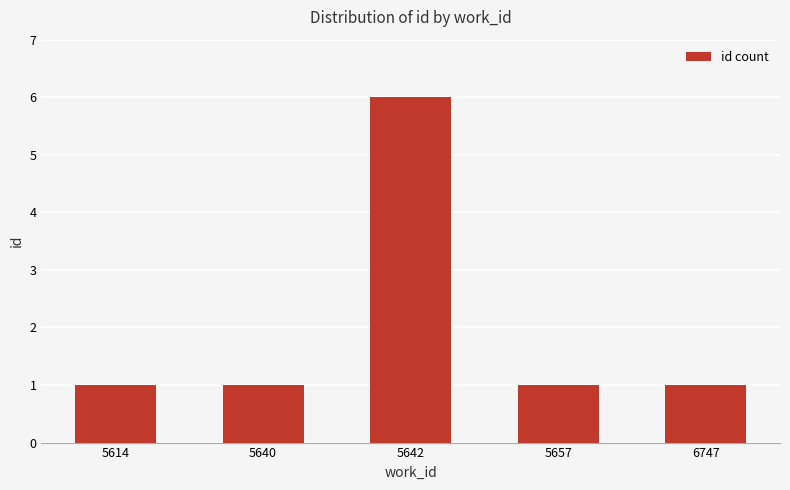

What is the value of the 2nd bar from the left?

1